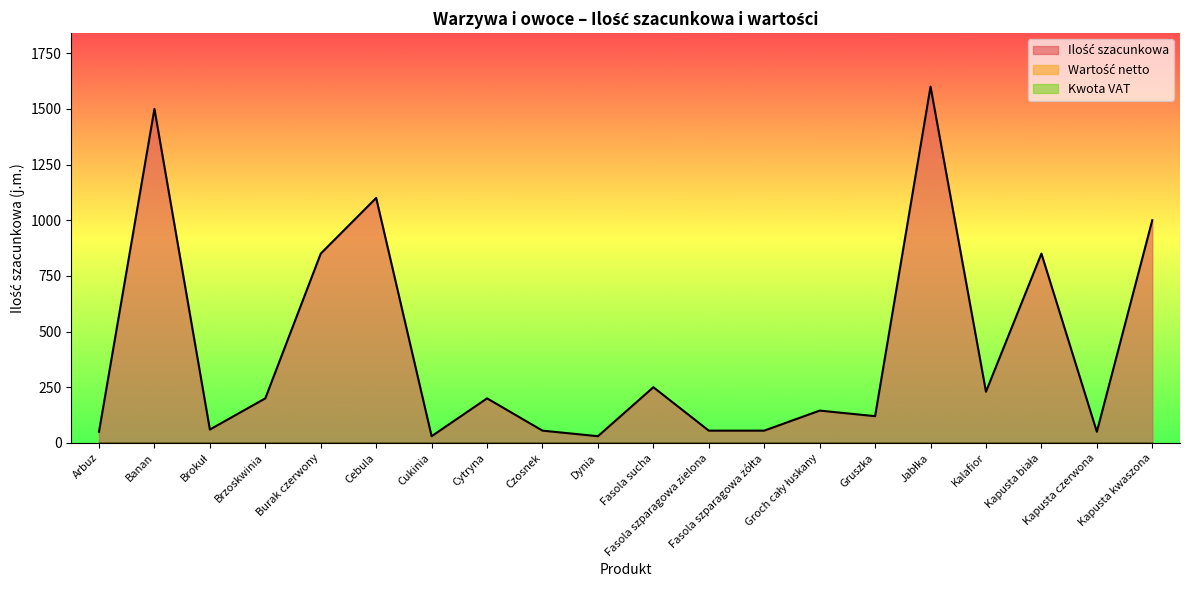

What are all the series names shown in the legend?

Ilość szacunkowa, Wartość netto, Kwota VAT